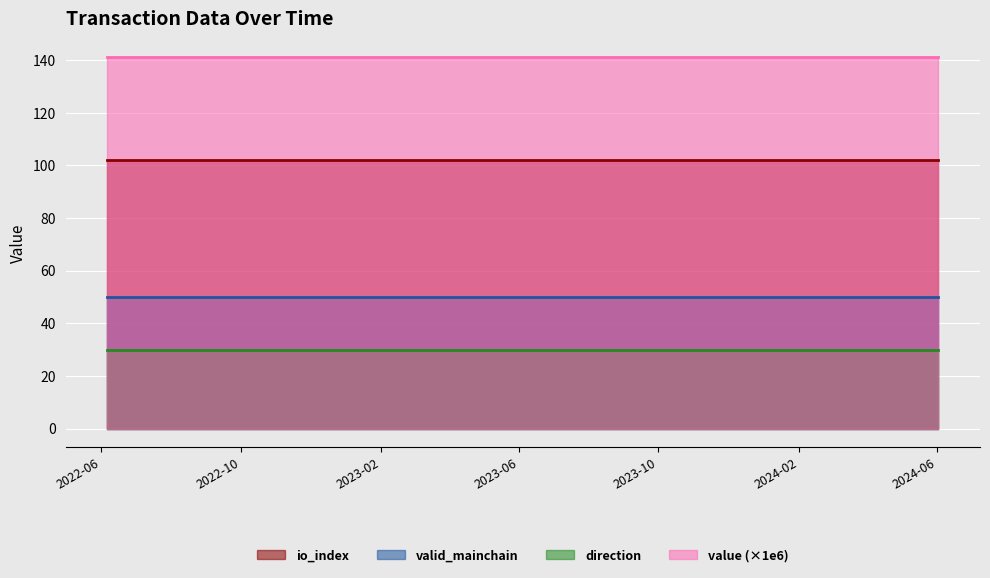

What are all the series names shown in the legend?

io_index, valid_mainchain, direction, value (×1e6)